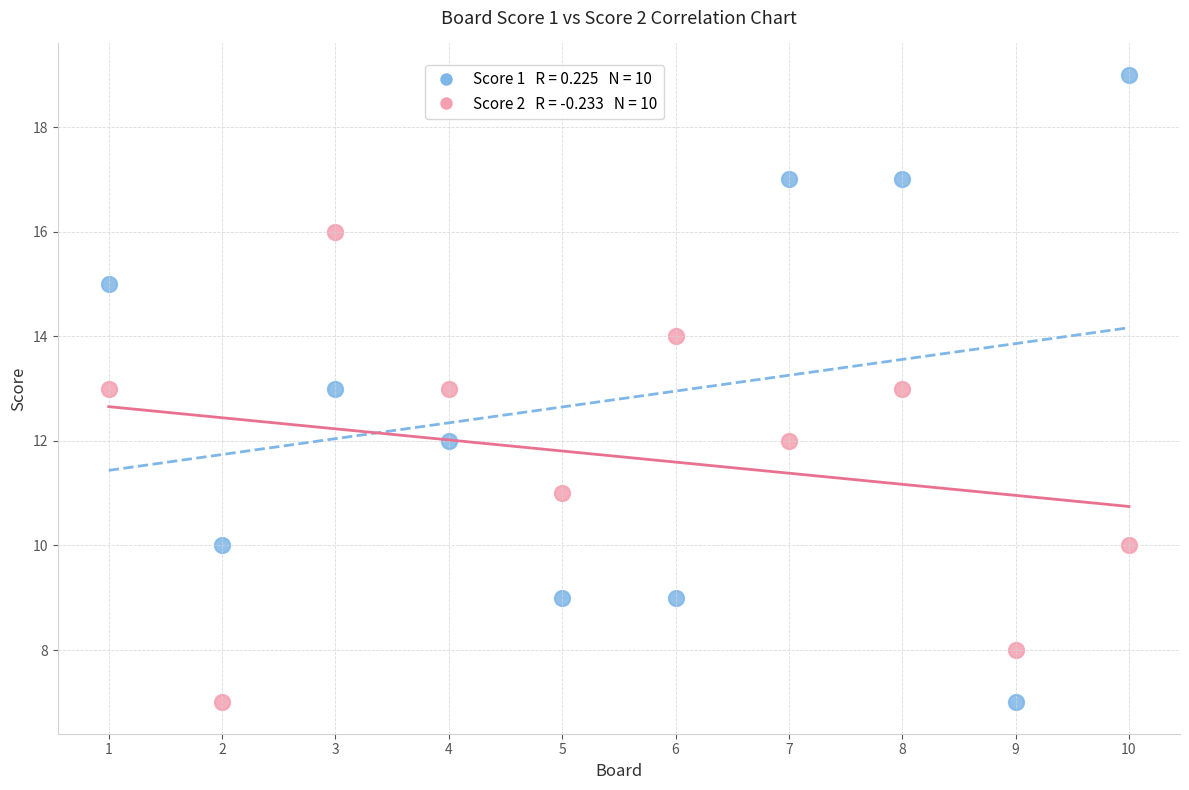

Across all data points, what is the range of Y values (max minus min)?

12